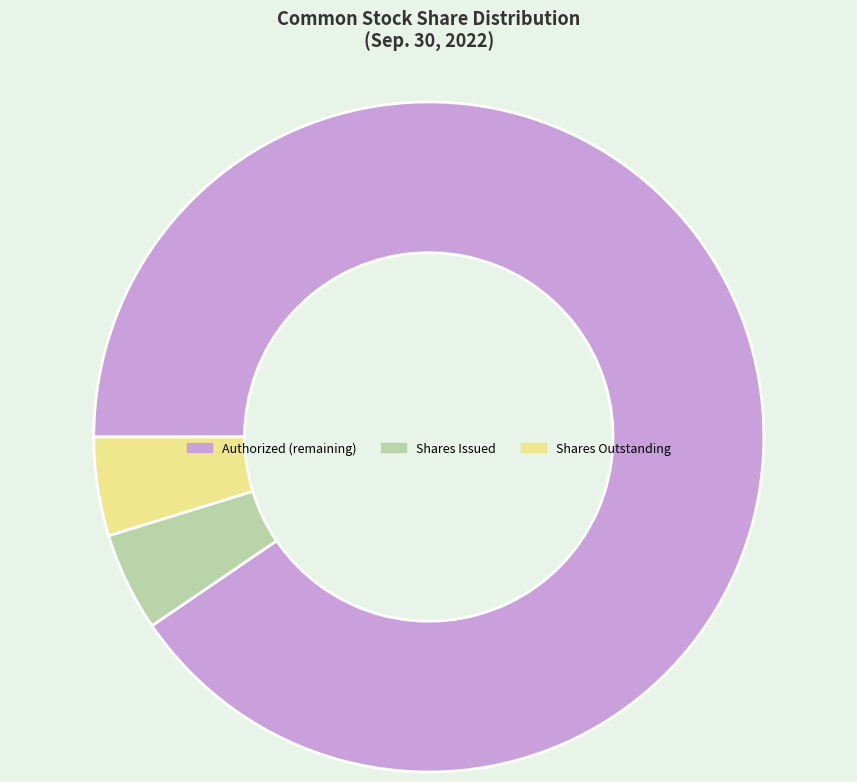

Which category has the biggest portion of the pie?

Authorized (remaining)